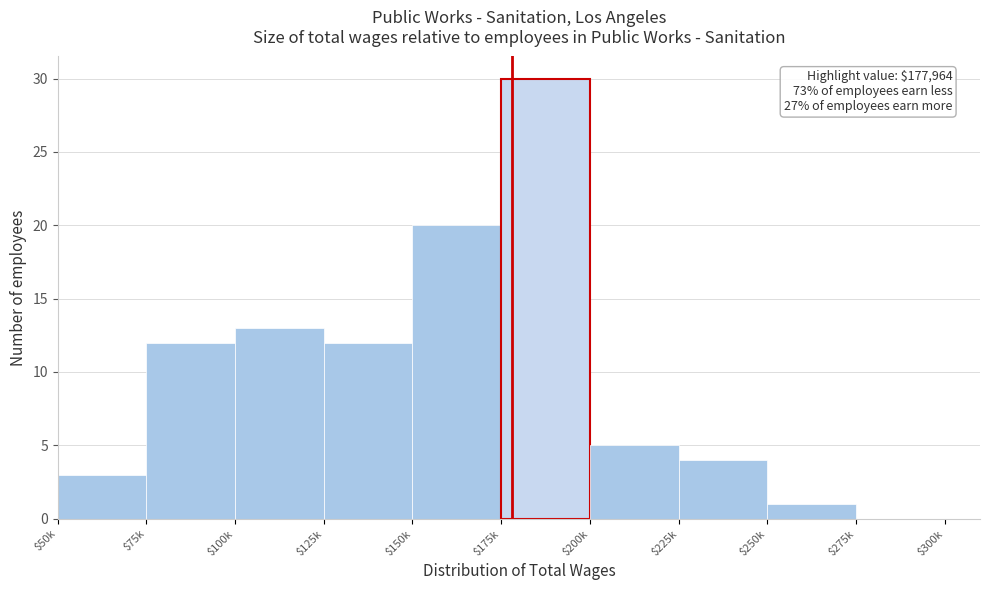

What is the approximate value at $150k?

20